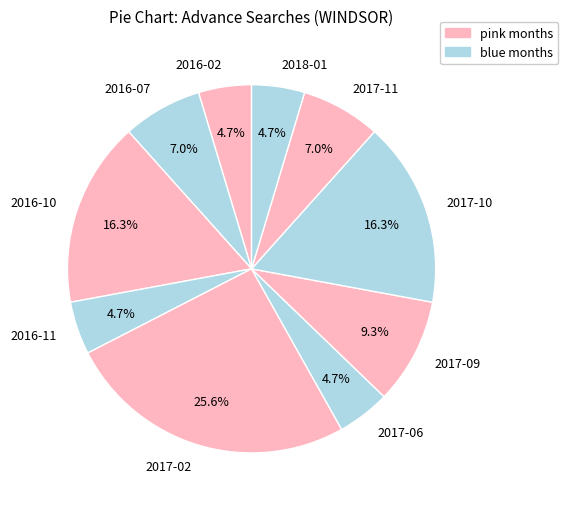

The 2017-09 slice represents 3% of the pie. True or false?

False